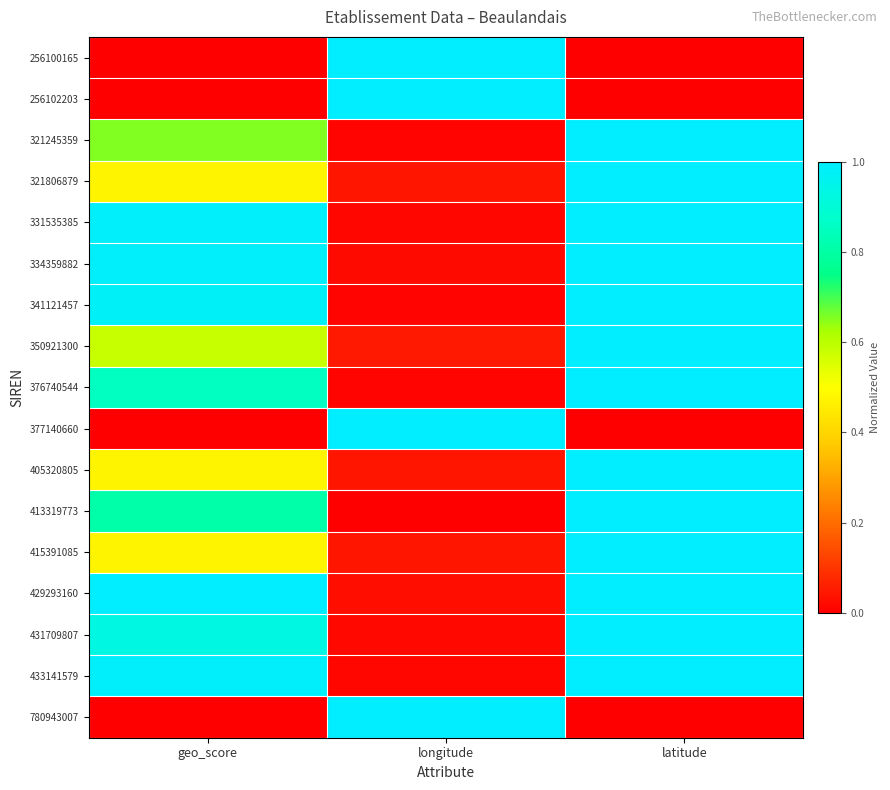

How many categories are shown in the chart?

3